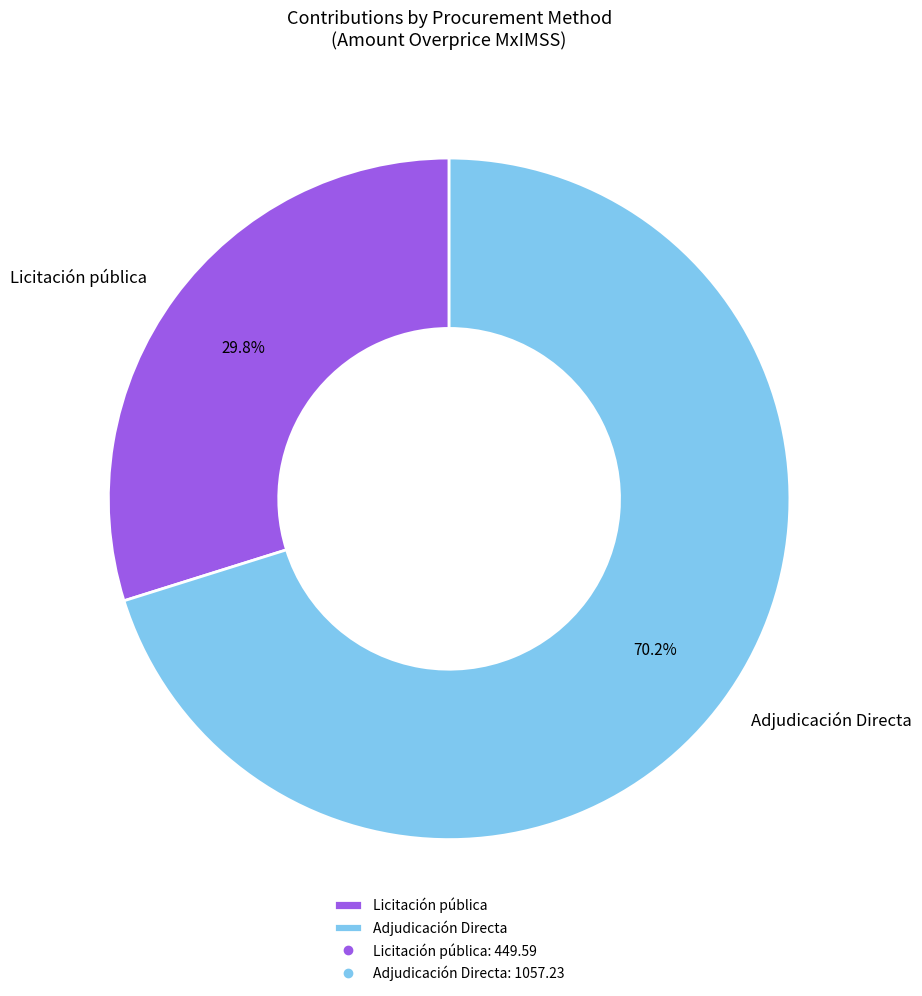

Between Licitación pública and Adjudicación Directa, which is larger?

Adjudicación Directa